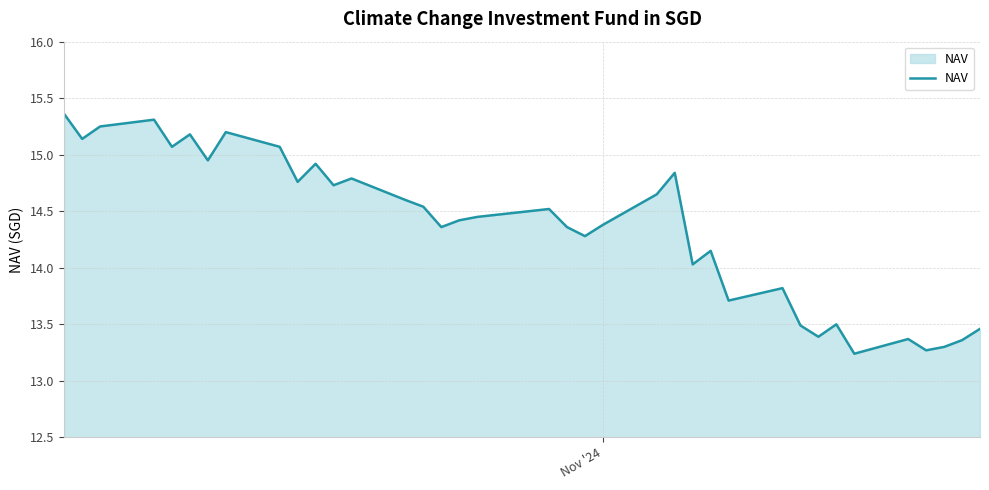

What is the difference between the maximum and minimum values?

2.1